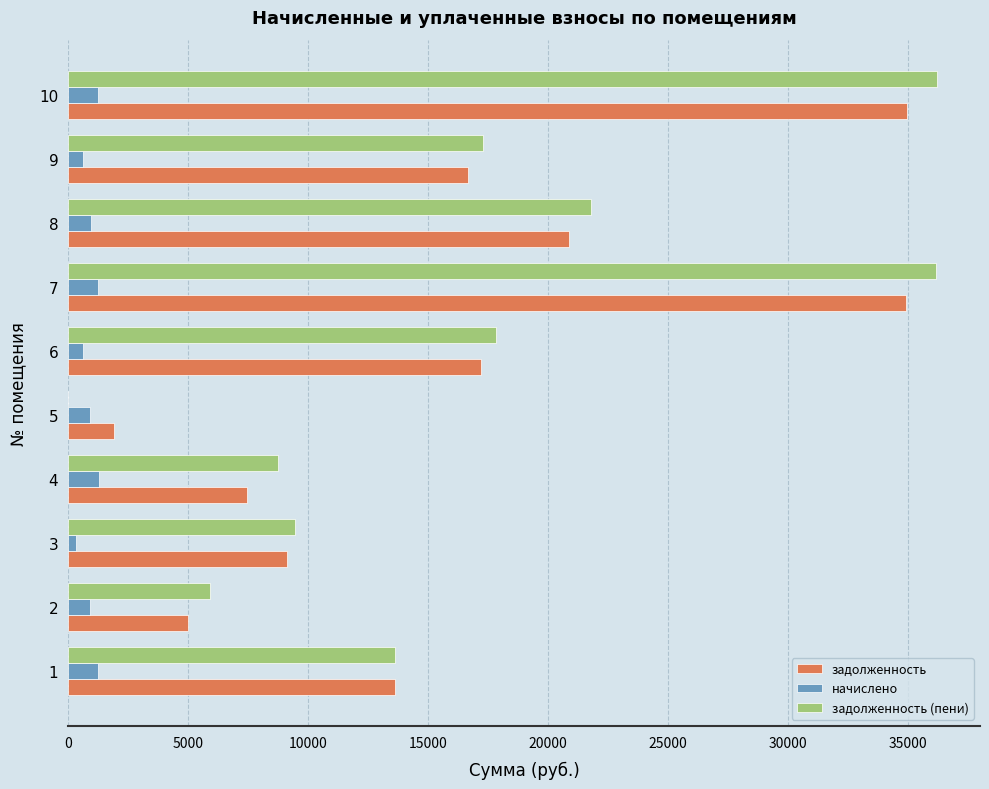

Is the value of задолженность at 4 greater than the value of задолженность (пени) at 2?

Yes